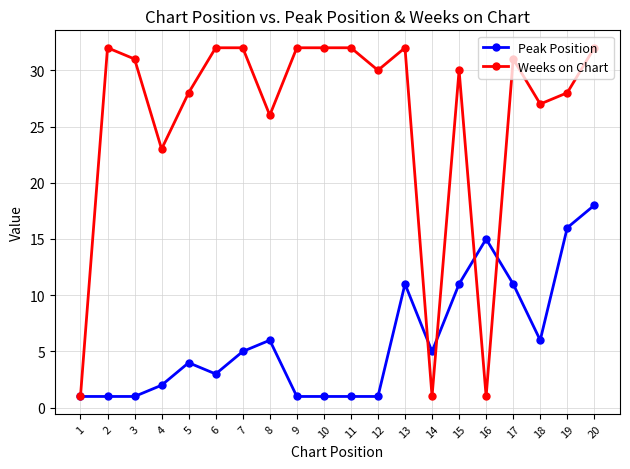

Which series has the largest range (max minus min)?

Weeks on Chart